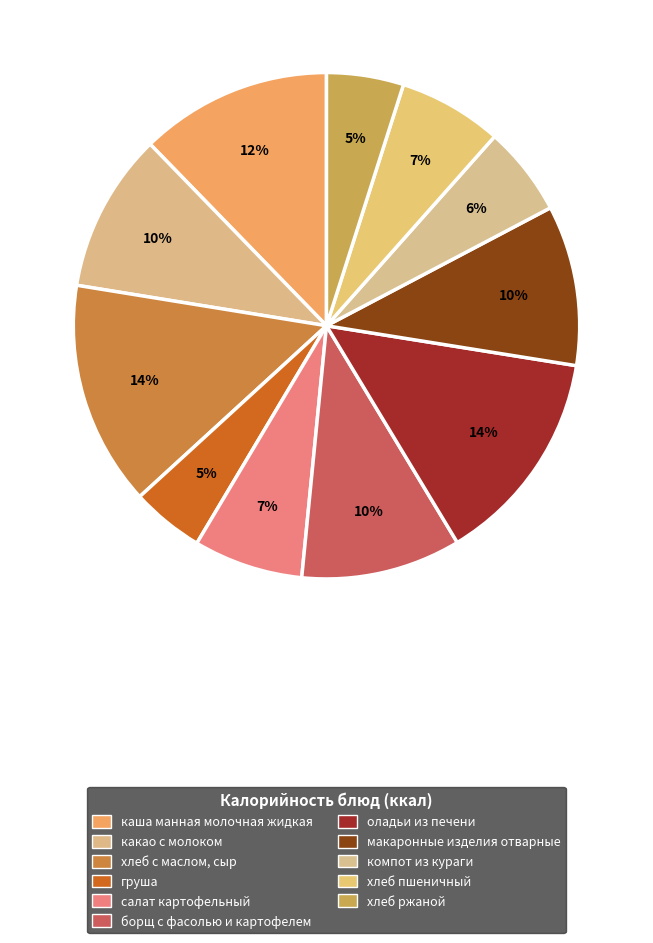

Does any single category account for the majority?

No